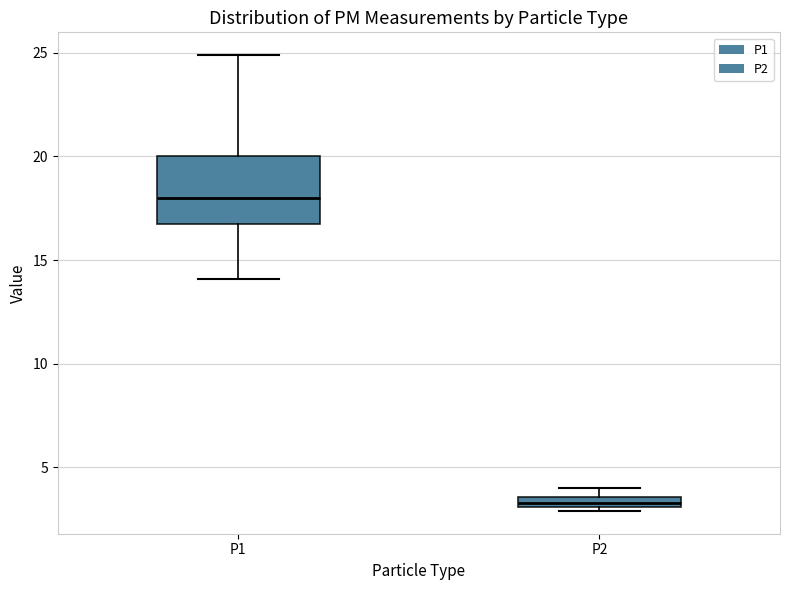

Where does the lower whisker of the box for P1 end on the y-axis? The values are not printed on the chart, so give them approximately, as read against the axis.

14.0